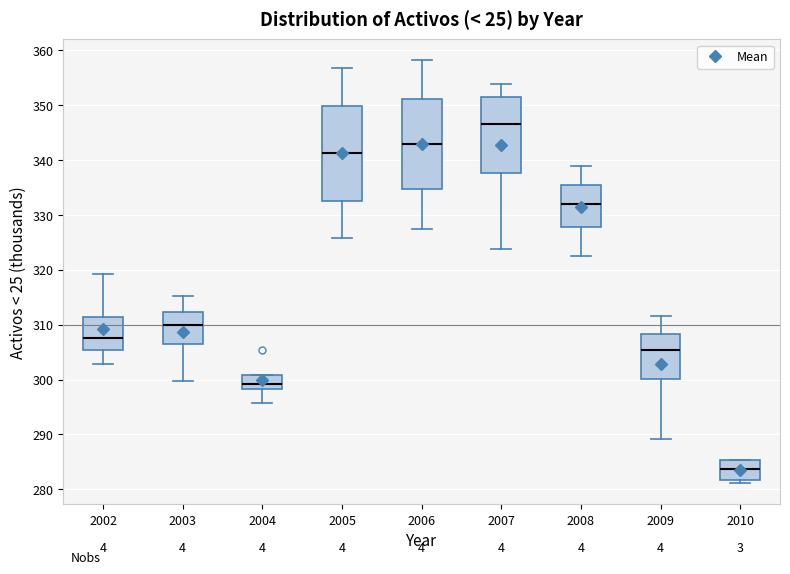

Where is the upper edge of the box at x = 2004 on the y-axis? The values are not printed on the chart, so give them approximately, as read against the axis.

301